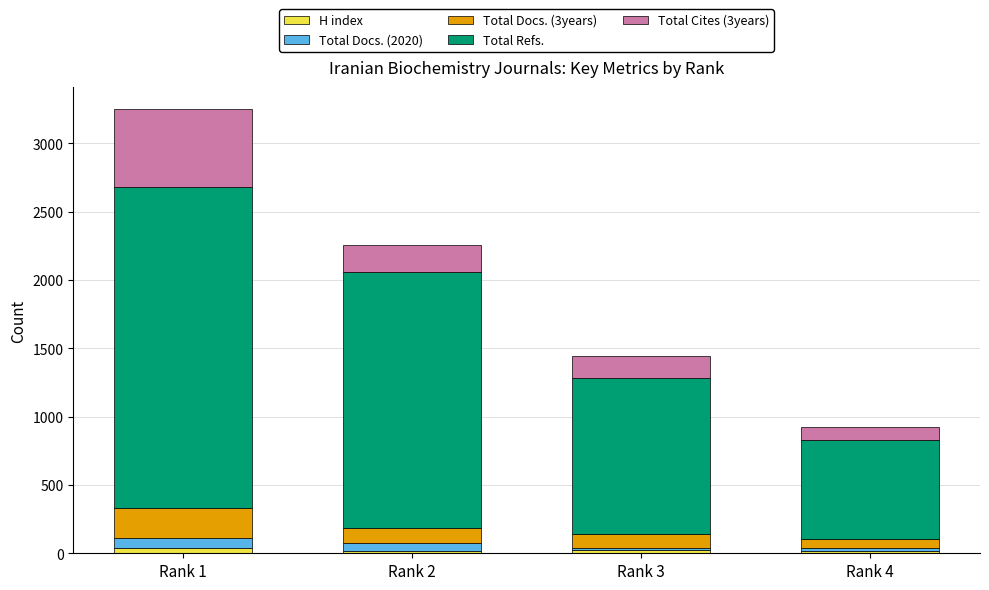

How many bars are there in total?

4